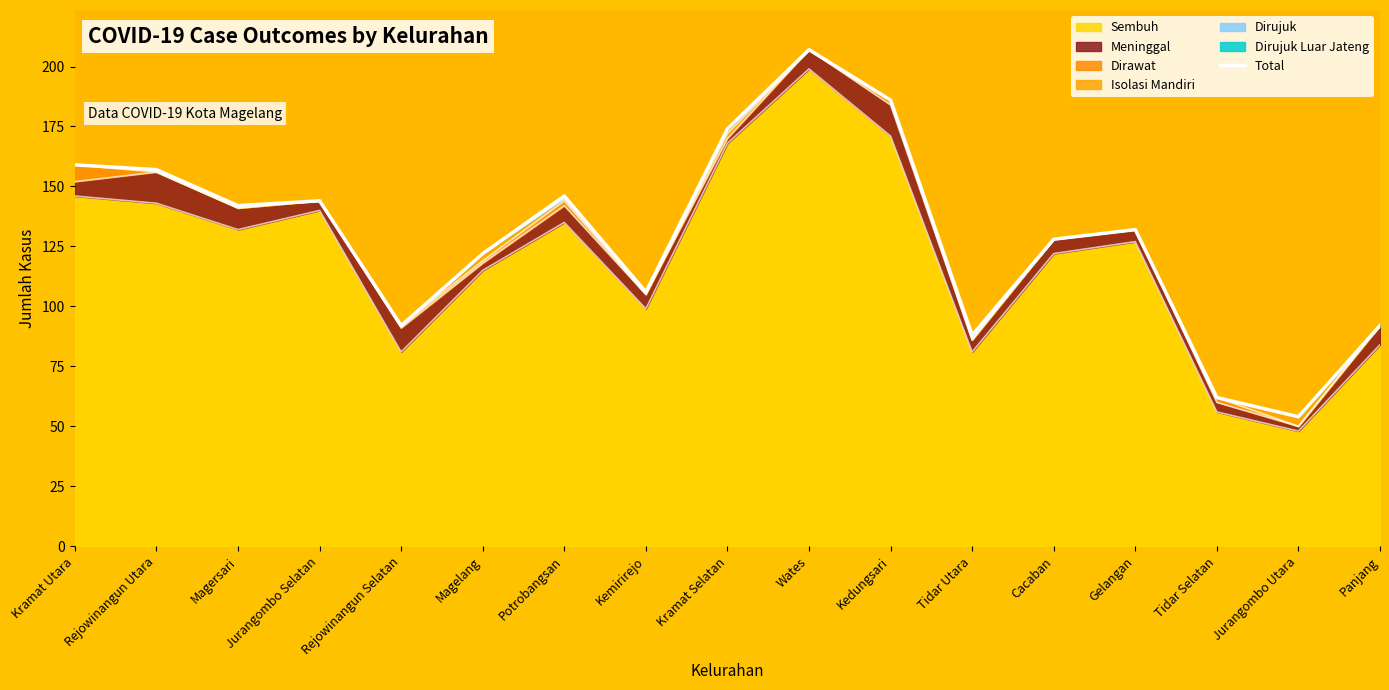

Does the chart have visible grid lines?

No